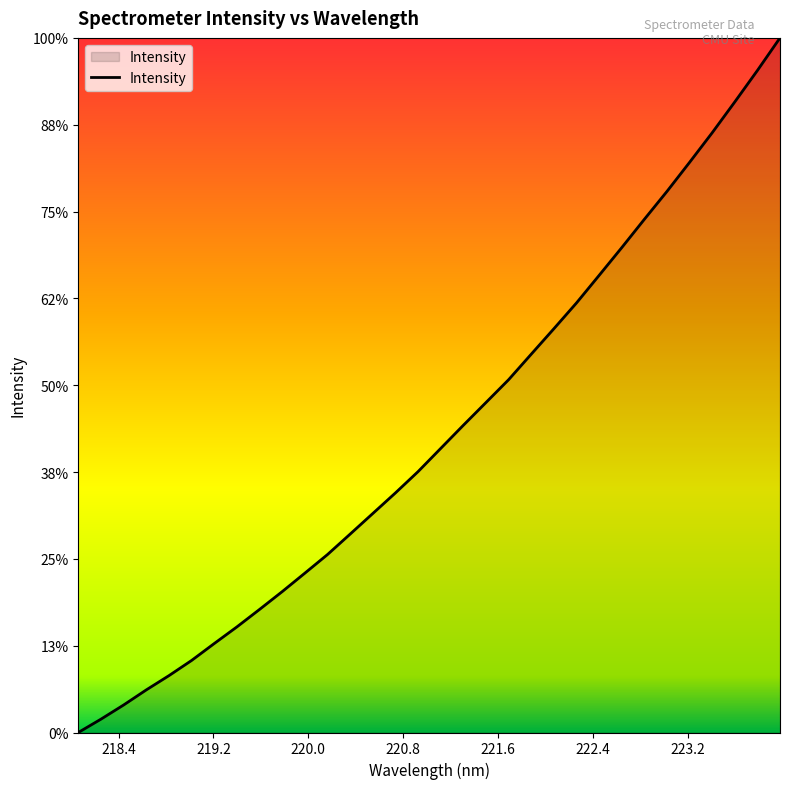

Is this an area chart (filled region under the line)?

Yes